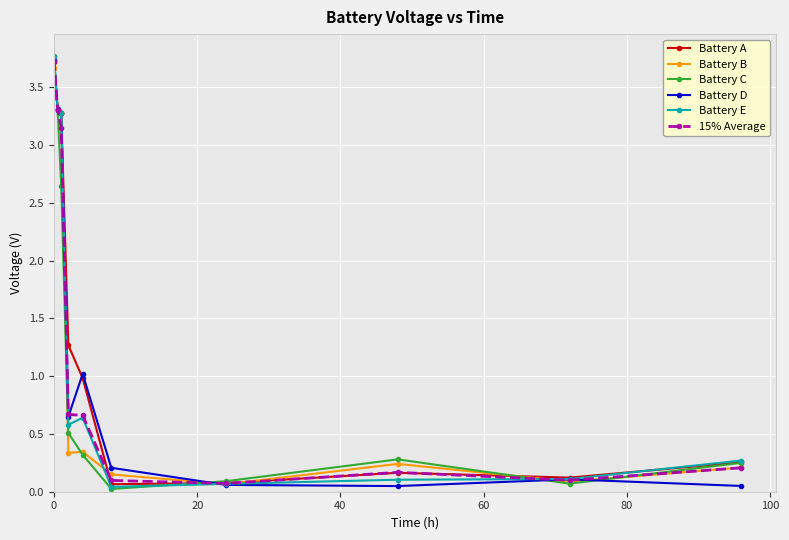

How many categories are shown in the chart?

10